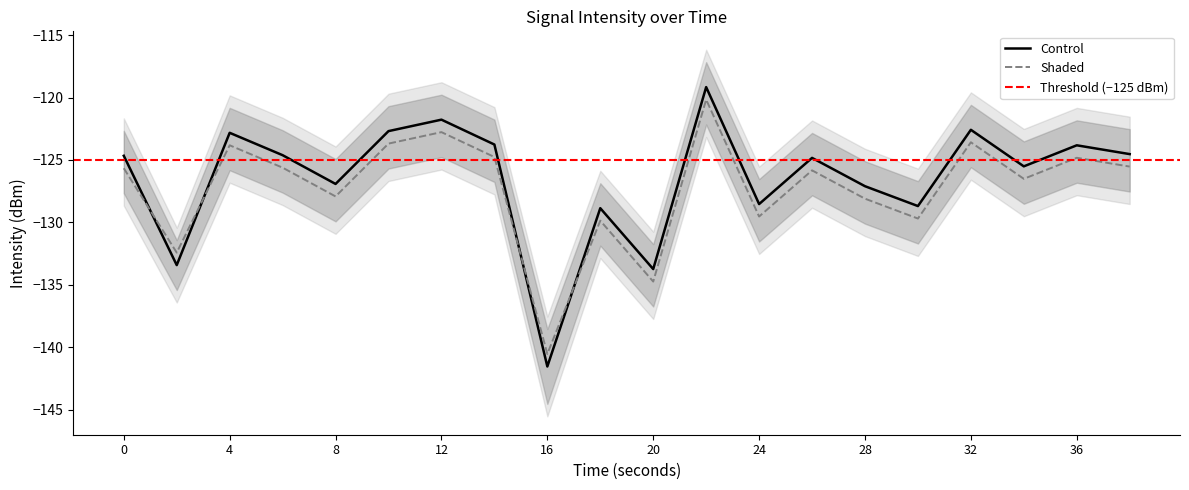

How many times do Control and Shaded cross each other?

4